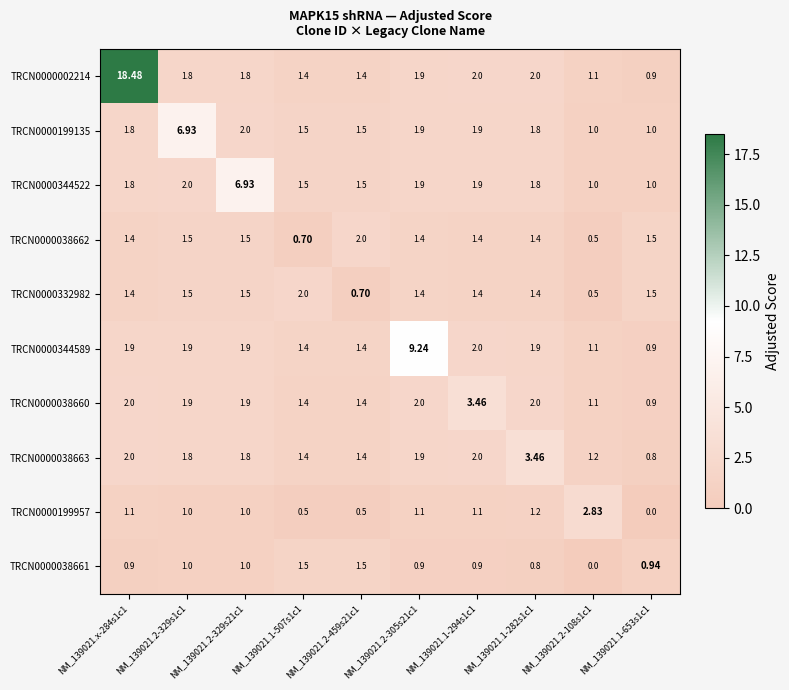

Count the number of data series in this chart.

10